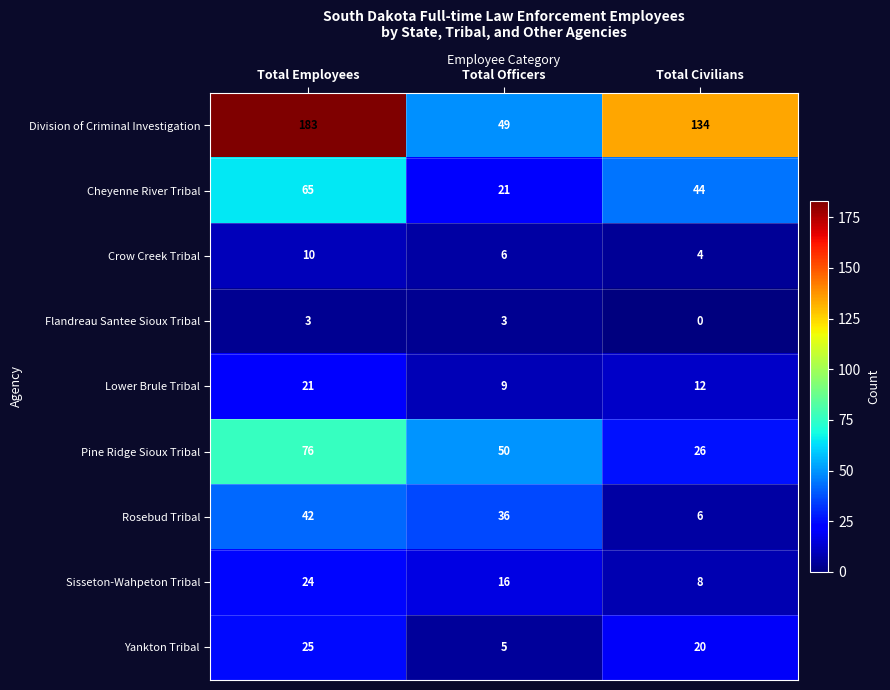

What is the maximum value shown in the chart?

183